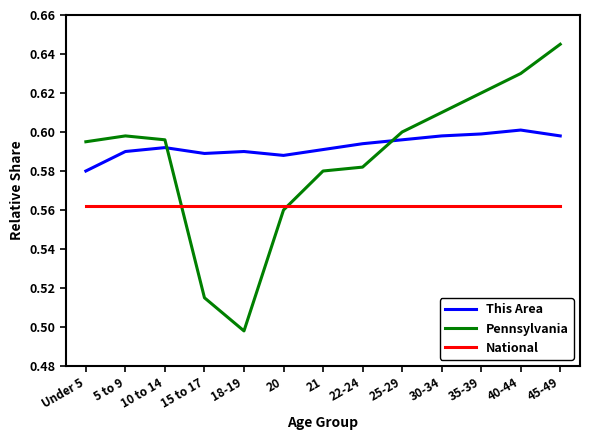

At which category does the chart reach its minimum across all series?

18-19